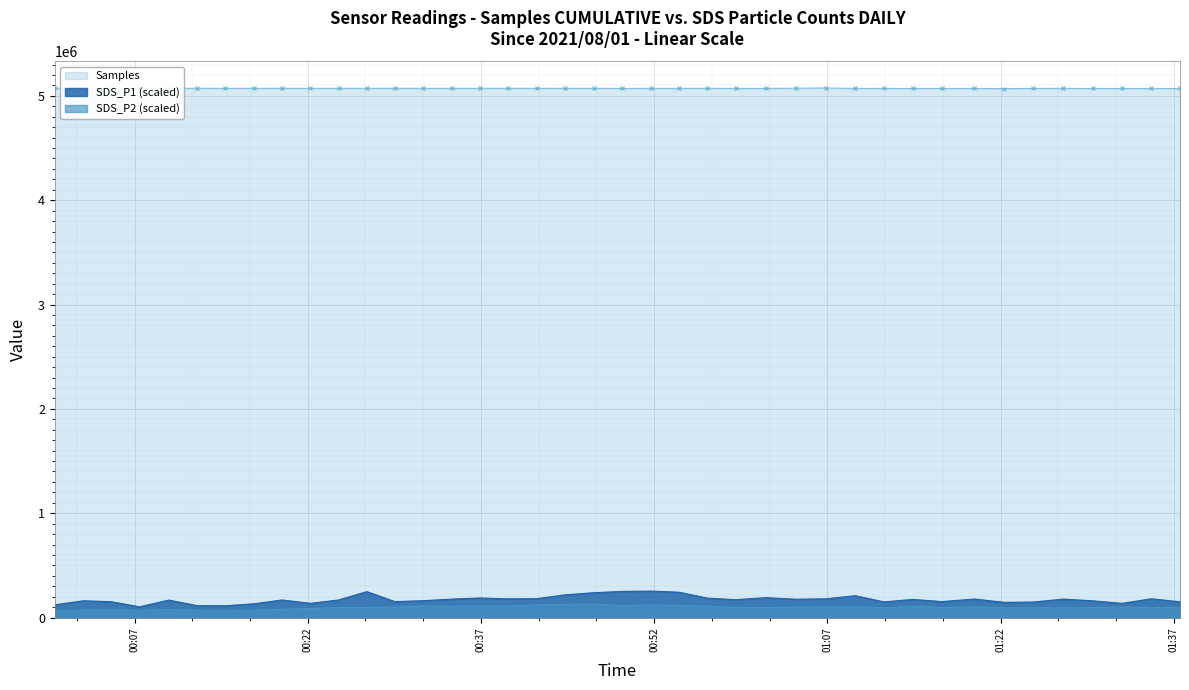

At which label does Samples first exceed 5072166?

2021/08/01 00:00:06